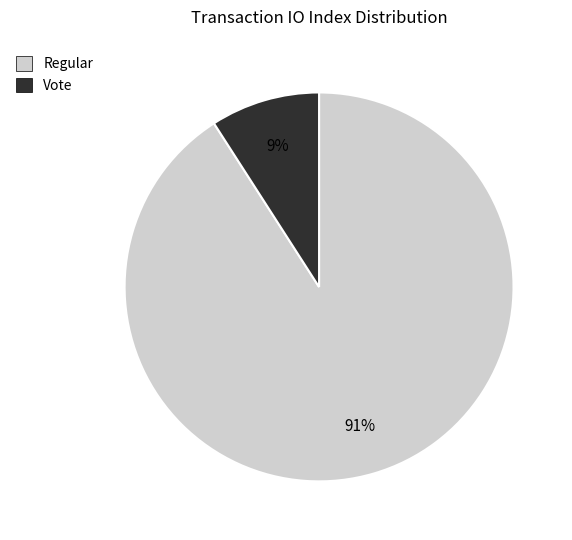

To the nearest percent, what is the average slice percentage?

50%